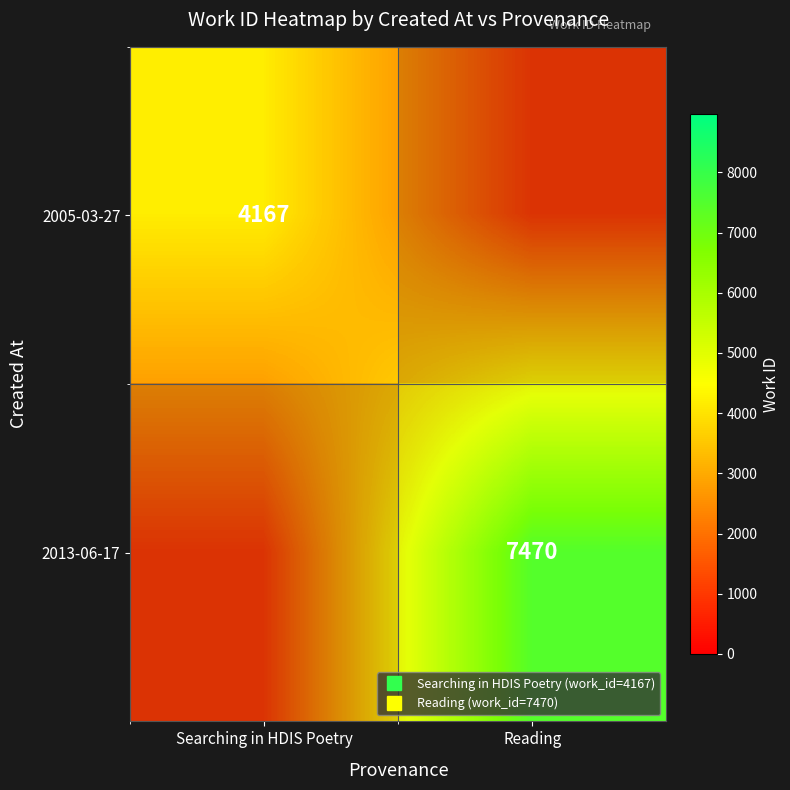

The value of 2013-06-17 at Reading is 2540. True or false?

False